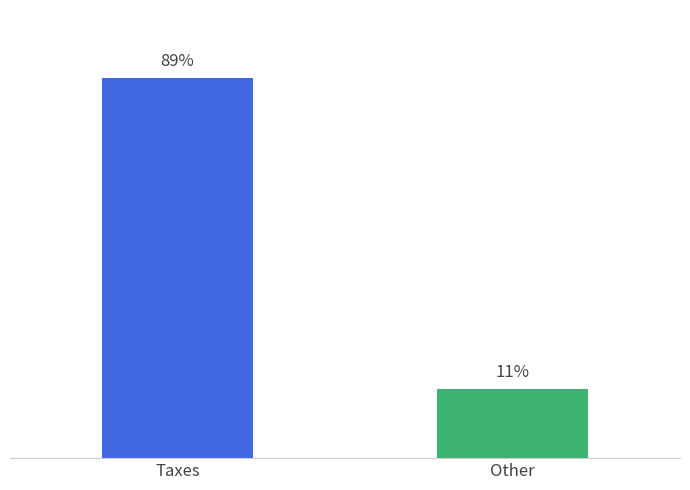

Does the chart contain any negative values?

No